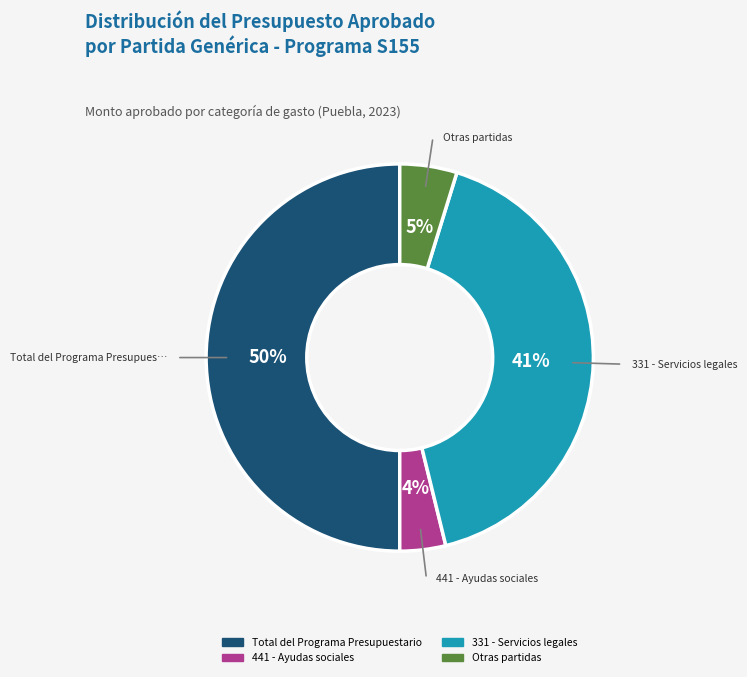

To the nearest percent, what is the difference between the largest and smallest slice percentages?

46%